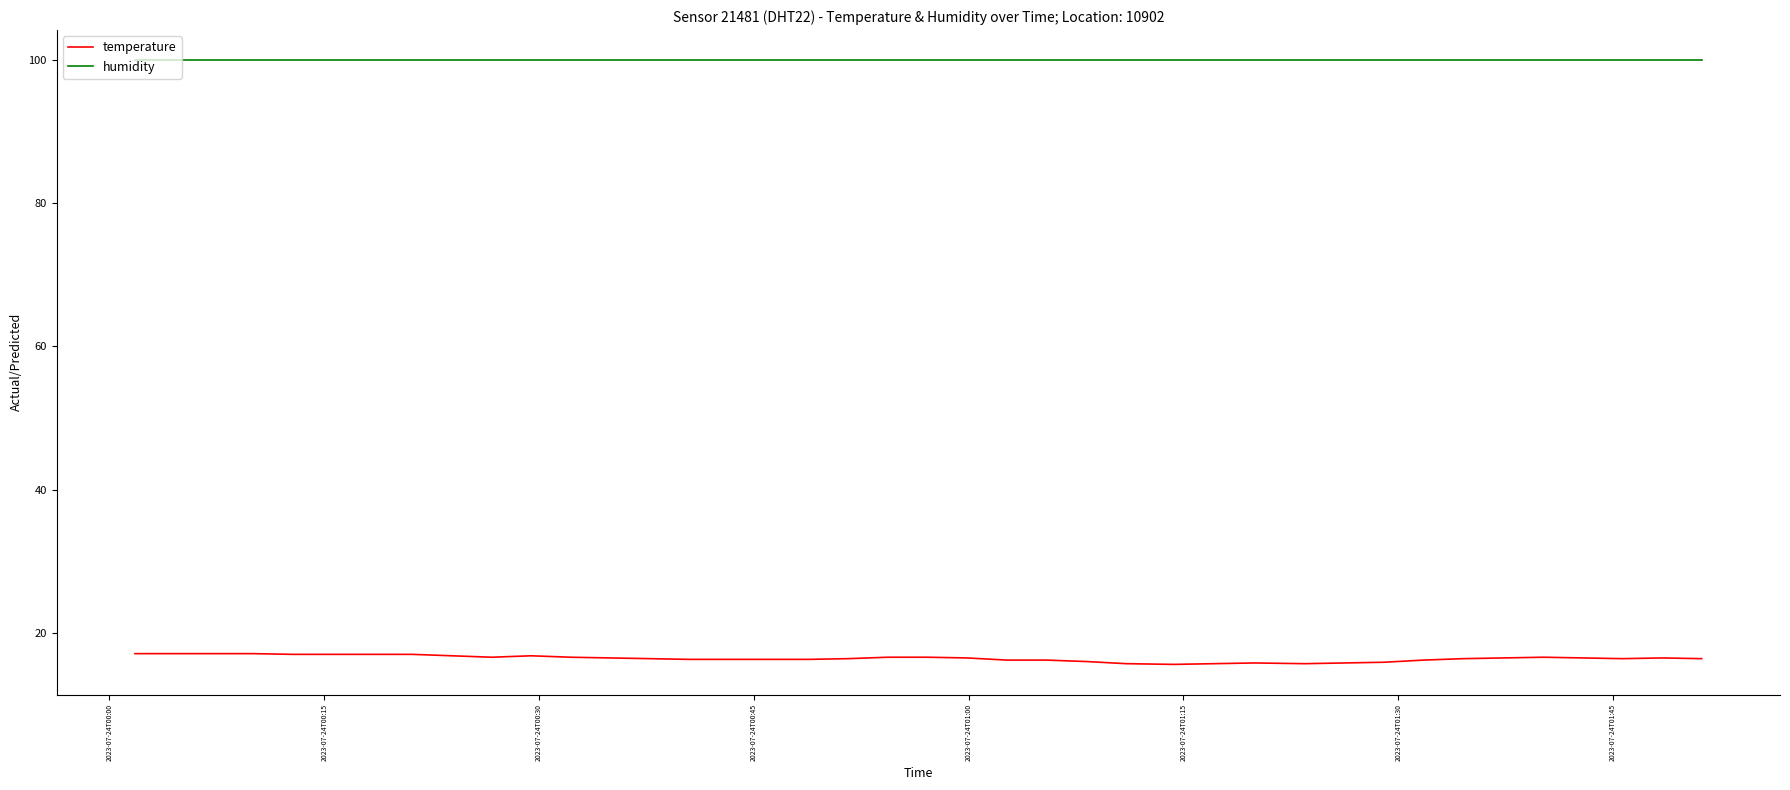

What is the highest value of the temperature series?

17.1